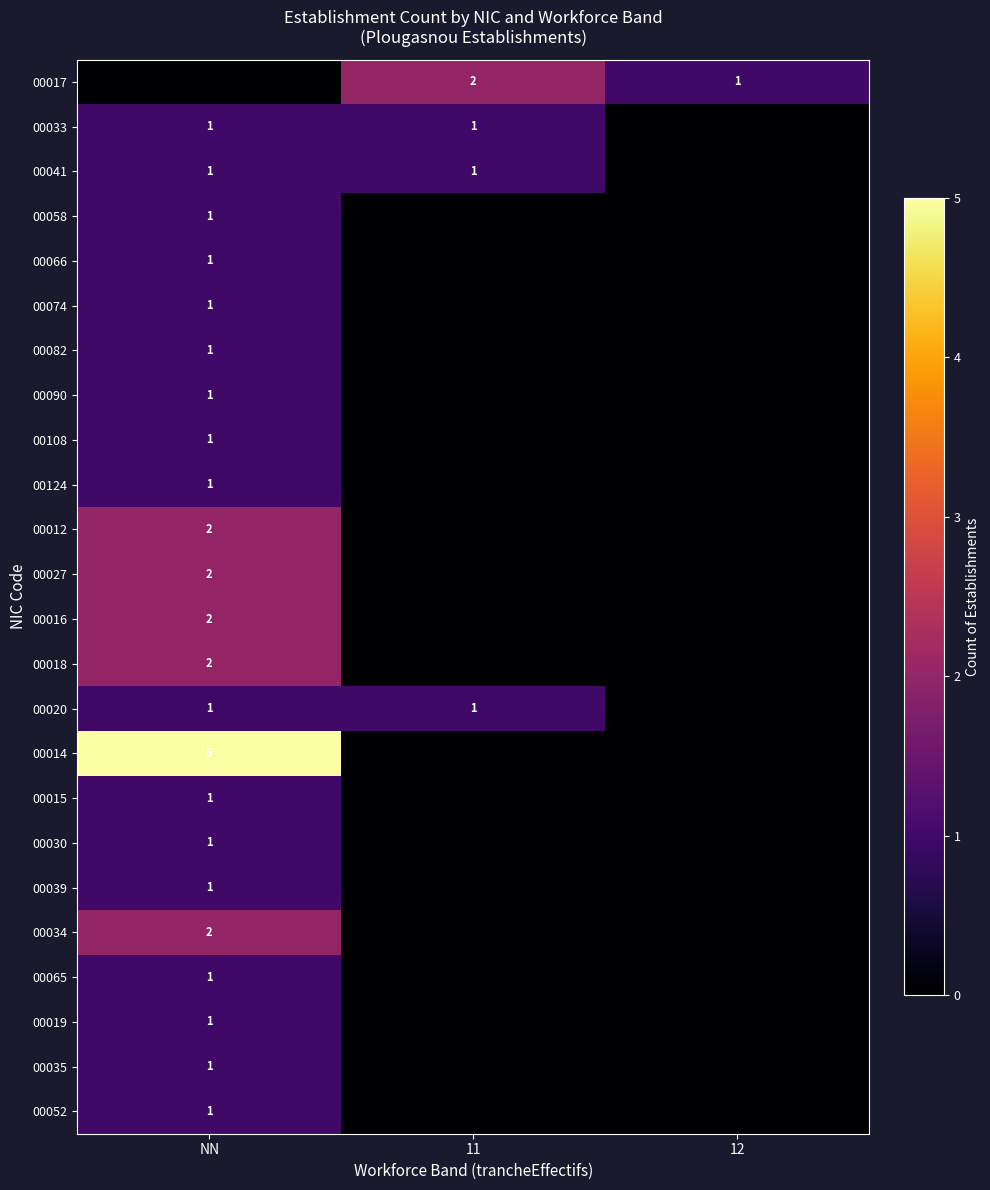

The value of 00058 at NN is 2. True or false?

False